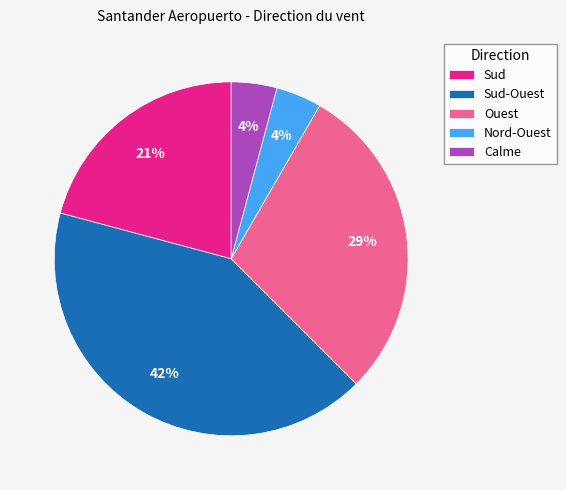

Count the number of slices in the pie.

5